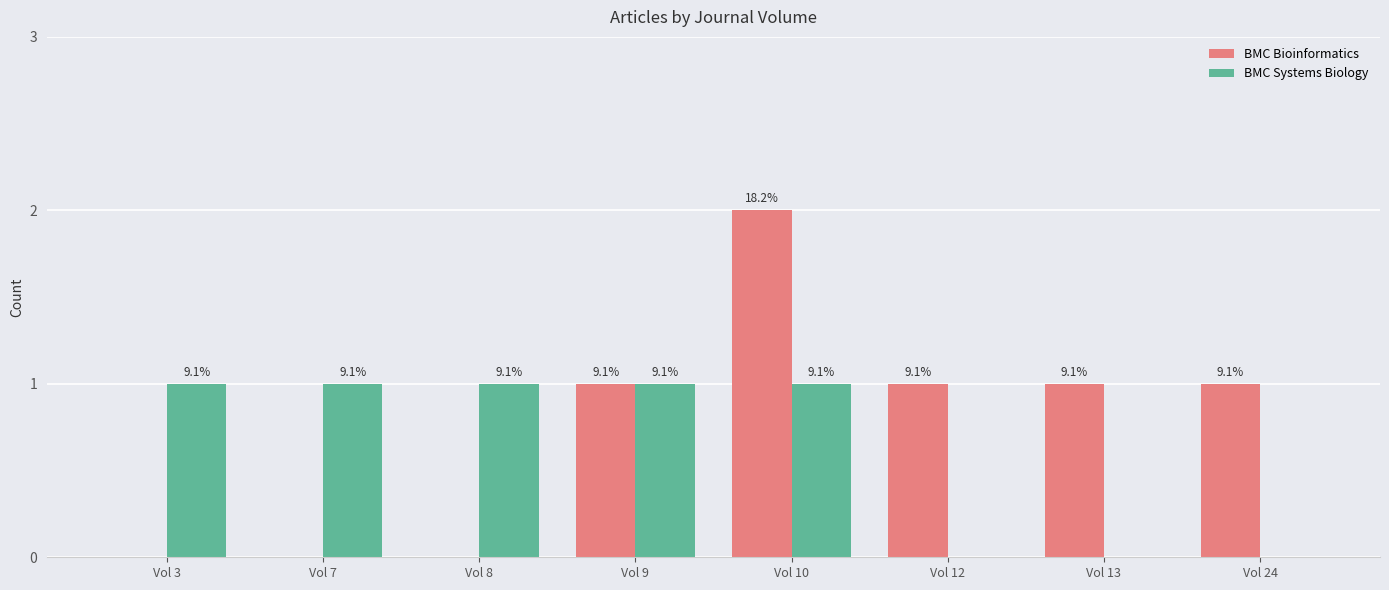

What is the difference between the maximum and minimum values in the BMC Systems Biology series?

1